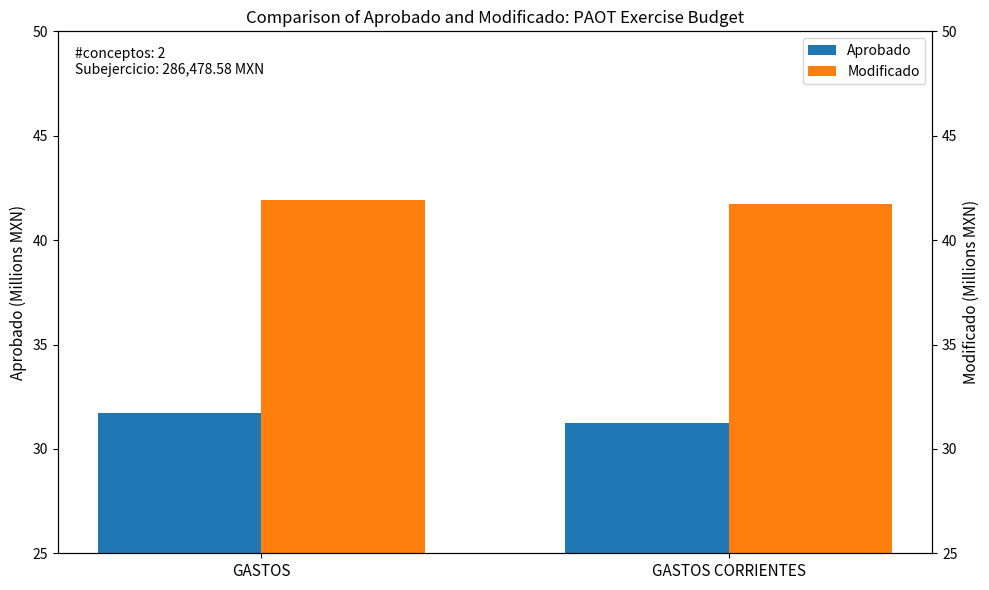

What is the label of the 2nd bar from the left?

GASTOS CORRIENTES